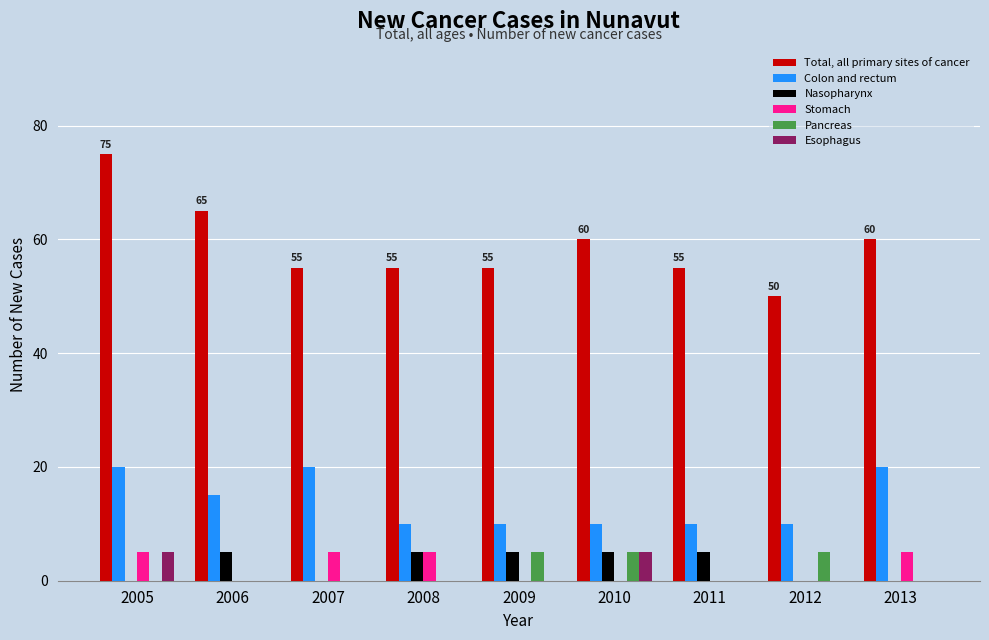

What is the sum of all Esophagus values?

10